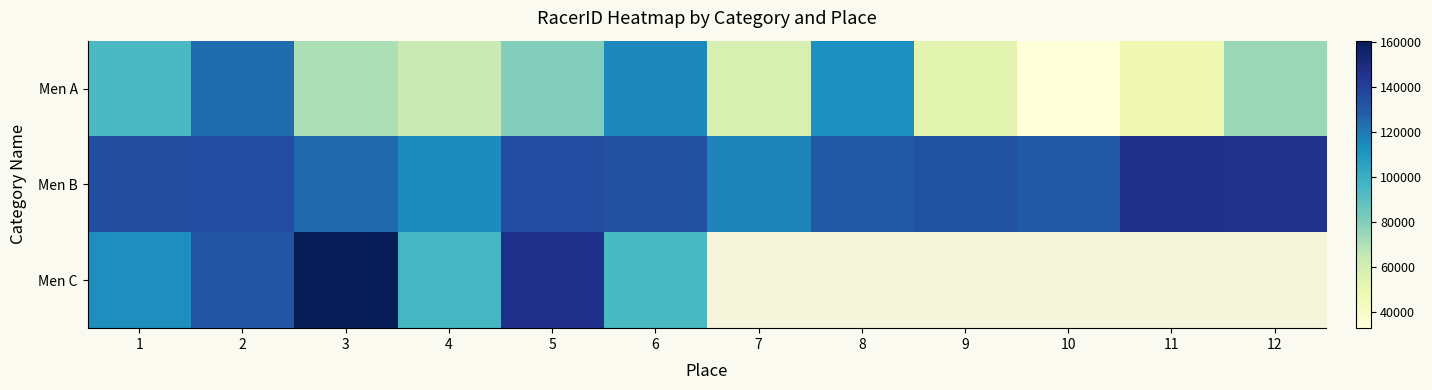

List the series in order of their overall mean, lowest first.

Men A, Men B, Men C